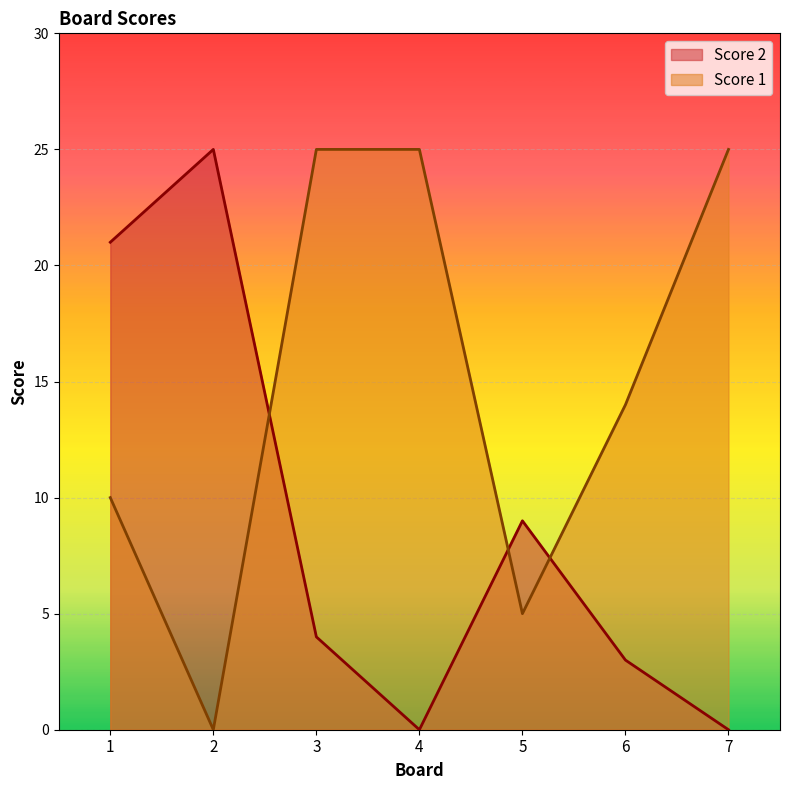

Does the chart display data point markers on the line(s)?

No